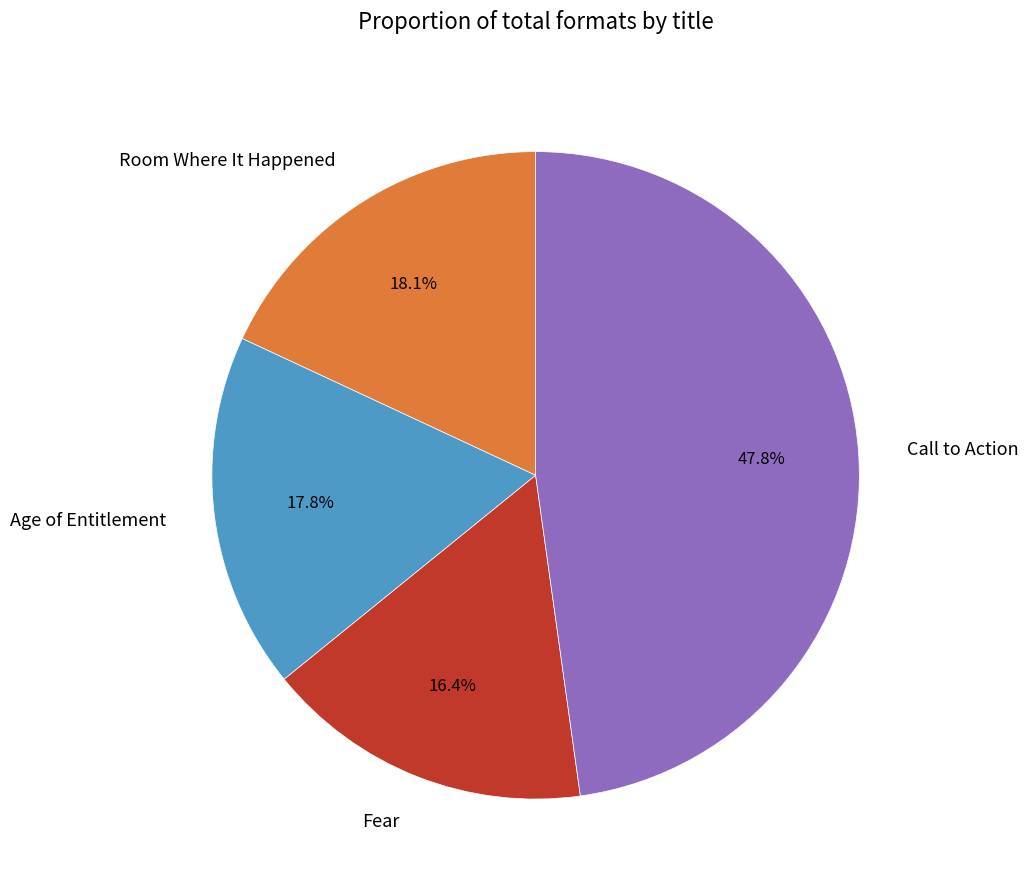

What percentage is the Room Where It Happened slice, to the nearest percent?

18%